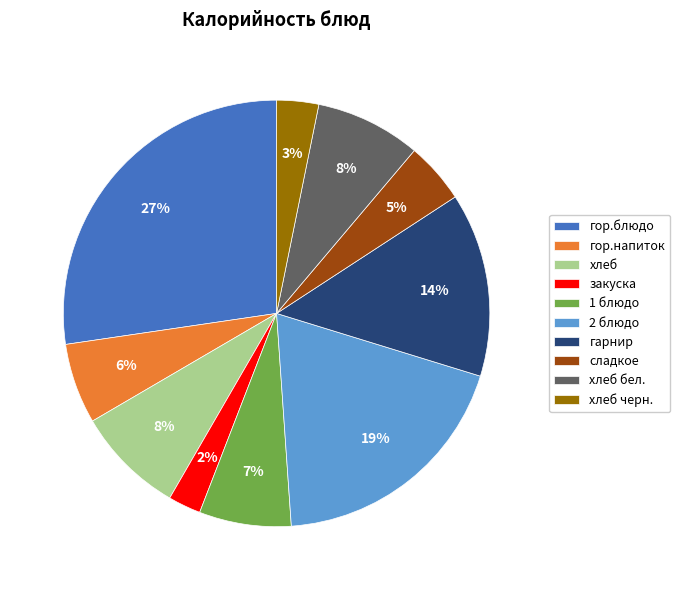

Approximately how many times larger is the value at хлеб черн. compared to хлеб бел.?

0.4